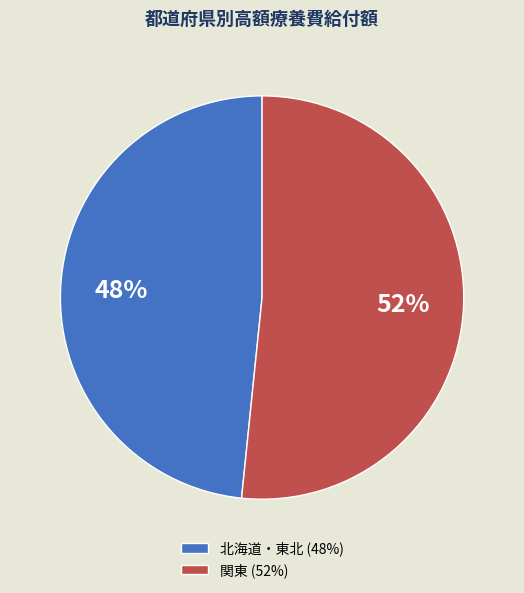

To the nearest percent, what is the average slice percentage?

50%